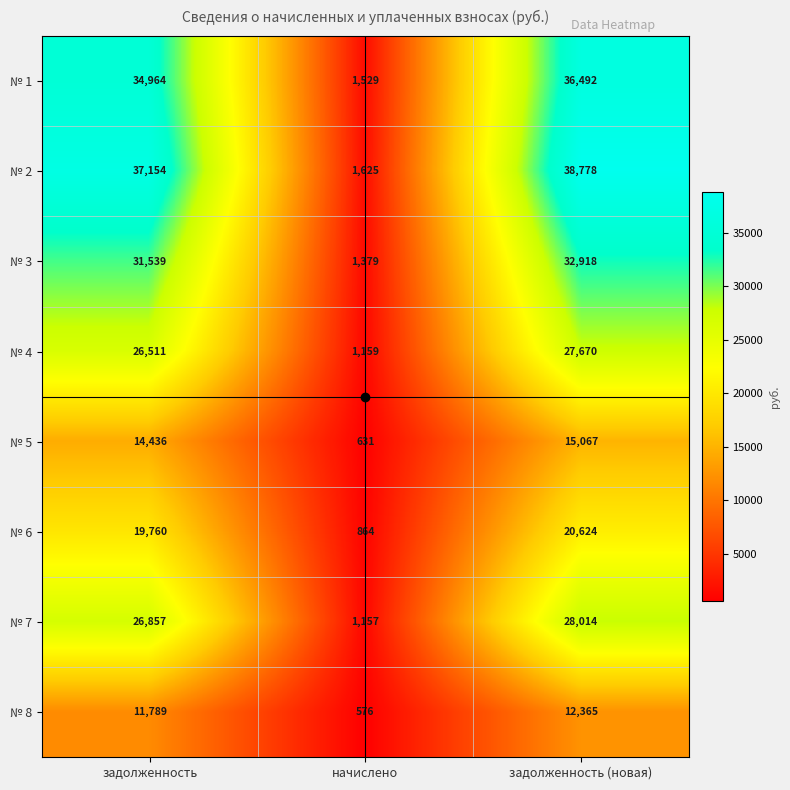

True or false: № 6 has a value of 337 at начислено.

False